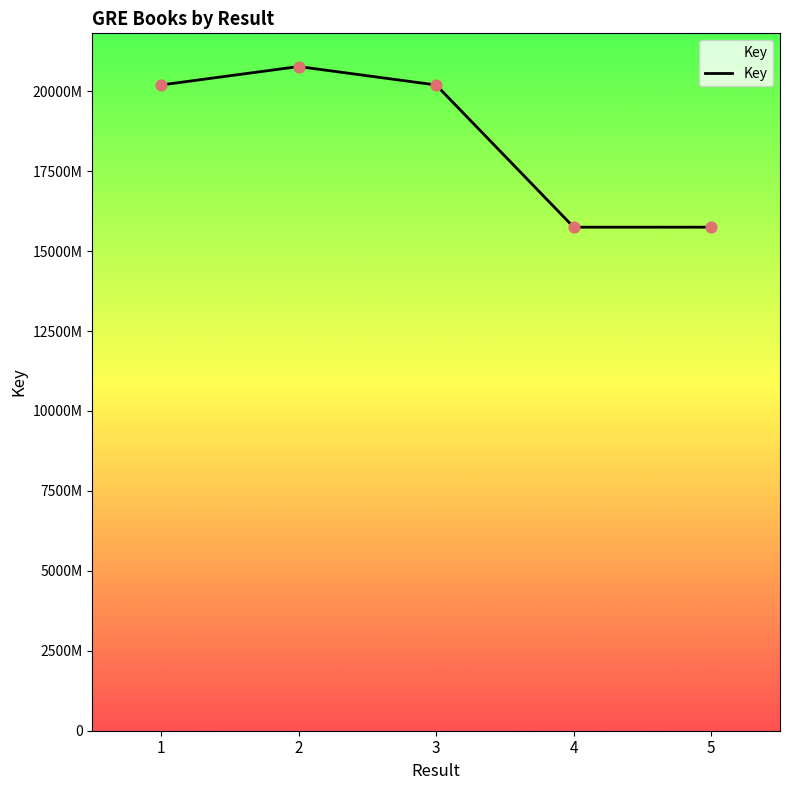

Between 5 and 3, which is larger?

3